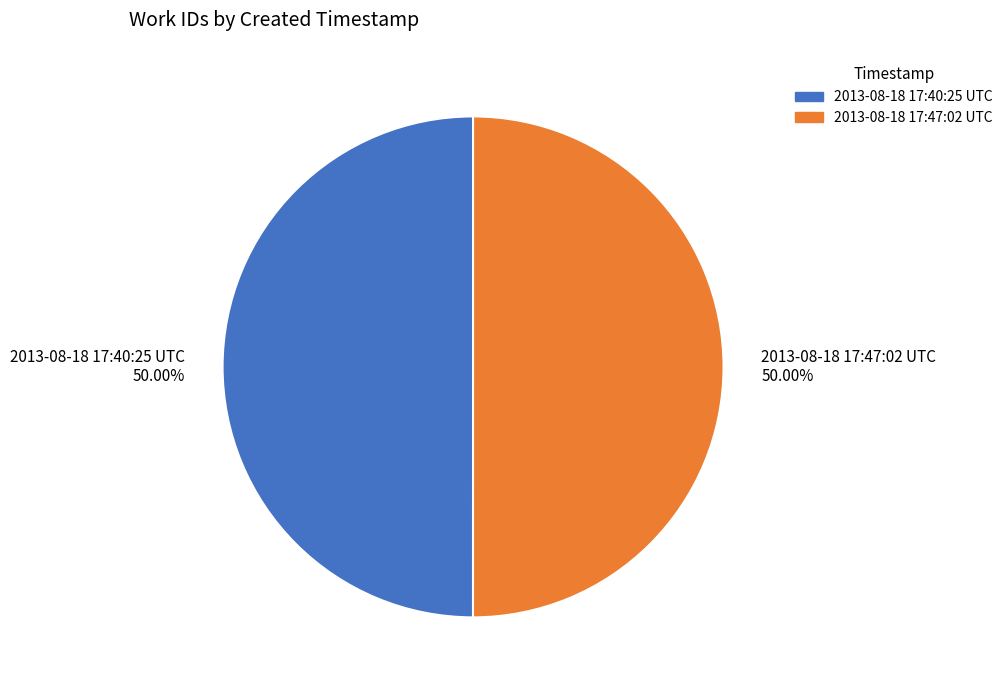

To the nearest percent, what portion does 2013-08-18 17:40:25 UTC represent?

50%